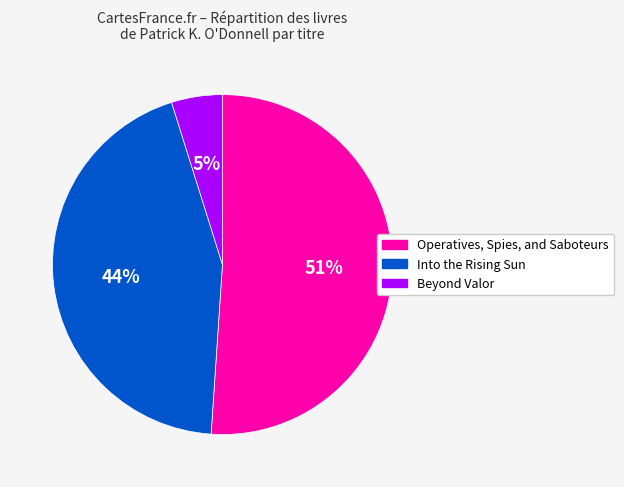

Is it true that Into the Rising Sun is 51% of the pie?

False